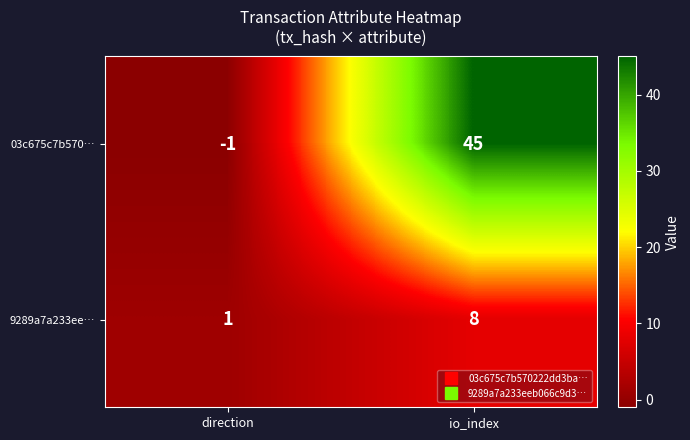

What is the difference between the 9289a7a233ee… values at io_index and direction?

7